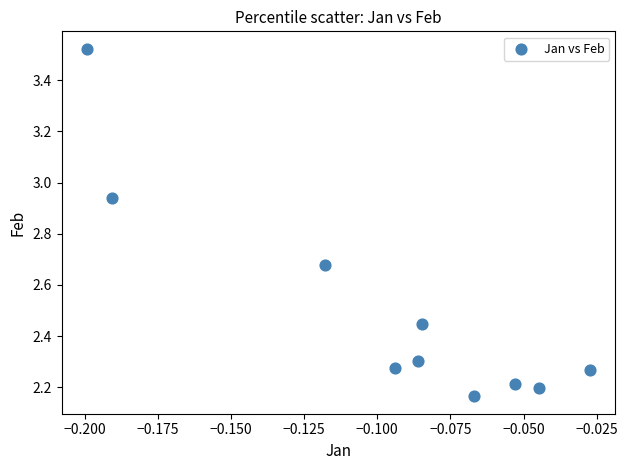

What is the average Y value?

2.5